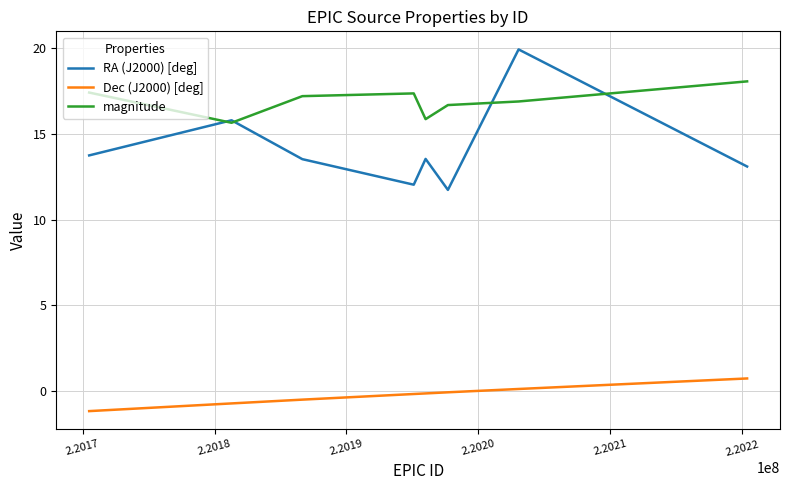

How many lines are shown in the chart?

3